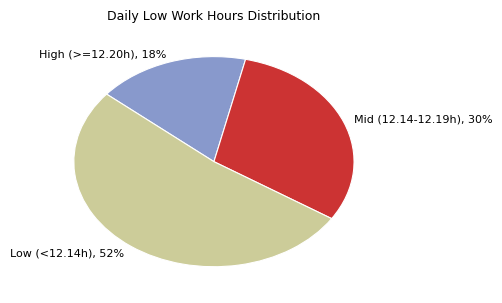

Which has a higher value, Low (<12.14h) or Mid (12.14-12.19h)?

Low (<12.14h)